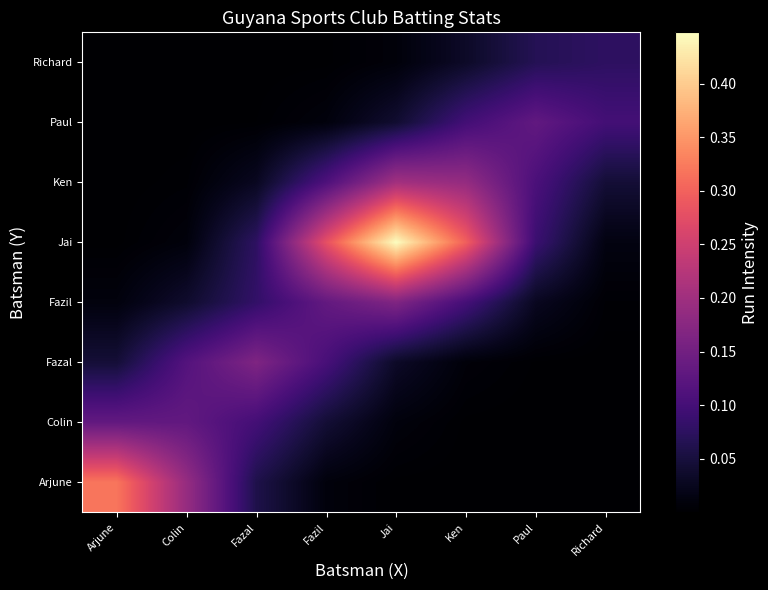

What is the total value across all series at Fazal?

0.5